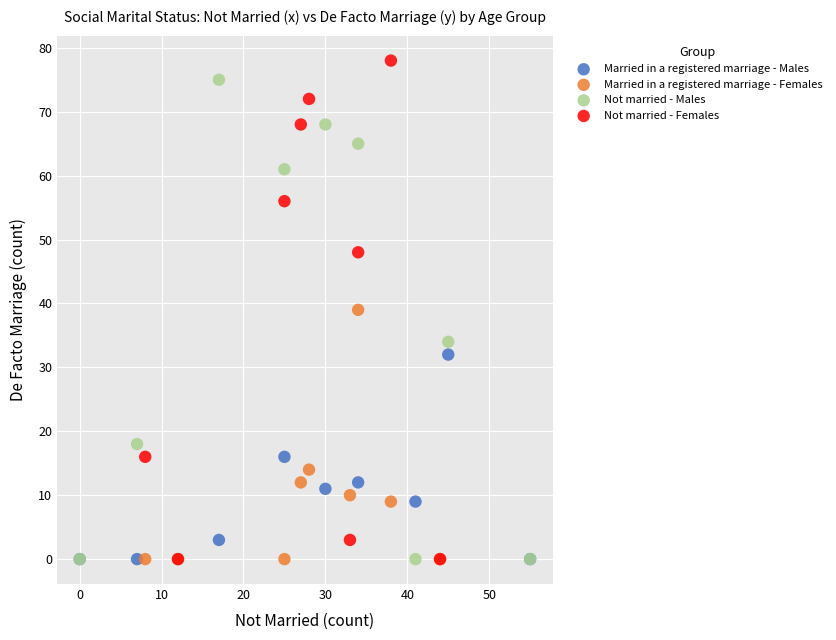

Which series has the widest spread of Y values?

Not married - Females